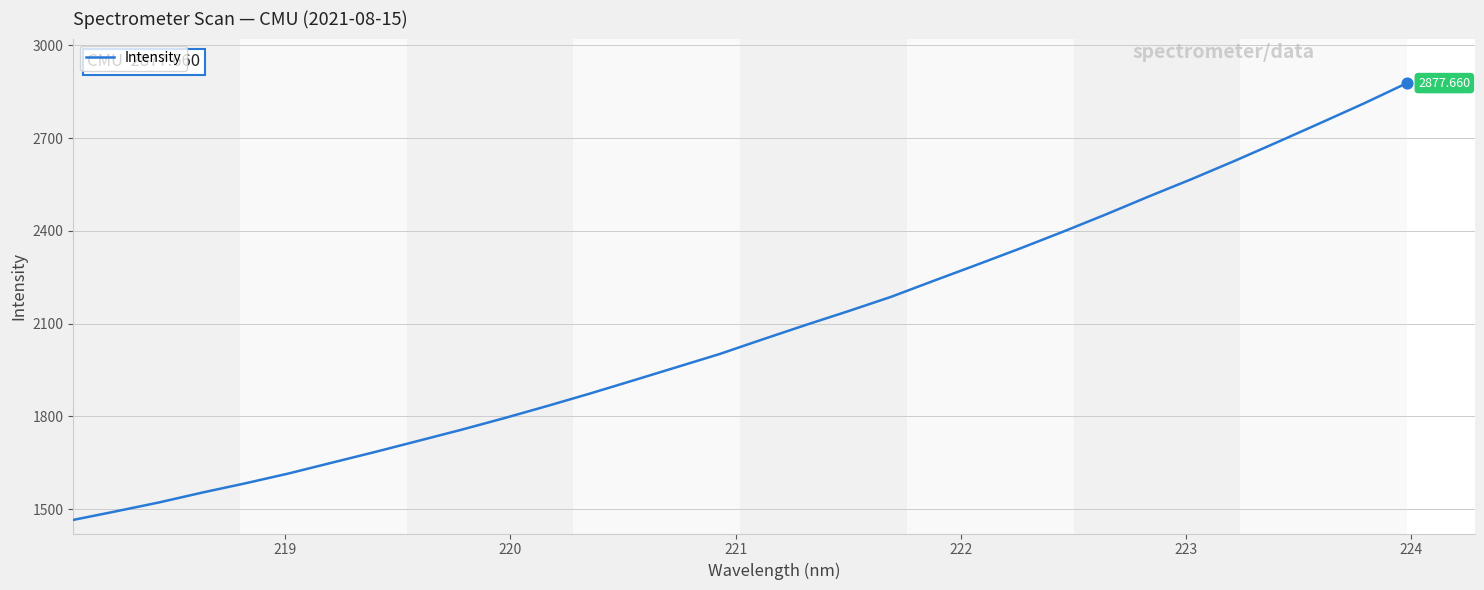

What is the difference between the maximum and minimum values?

1412.3